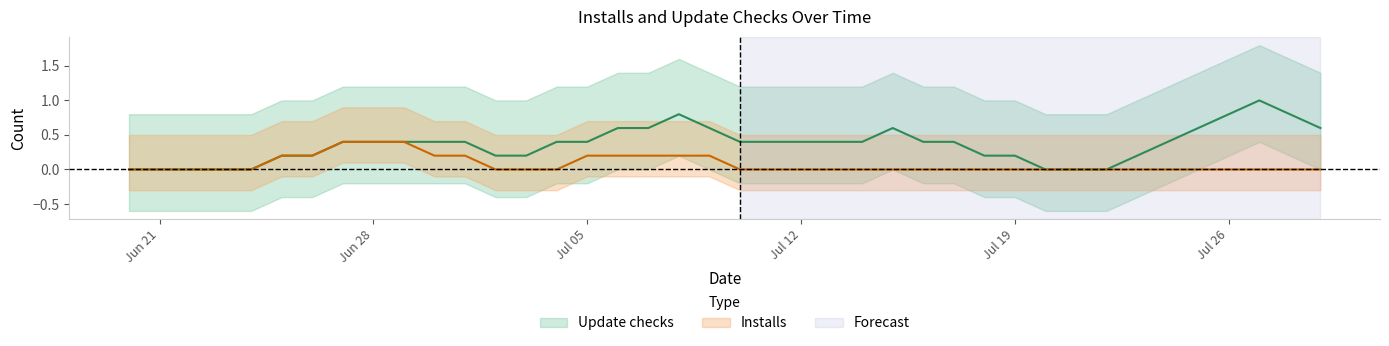

How many interior local peaks does the Update checks series have?

7